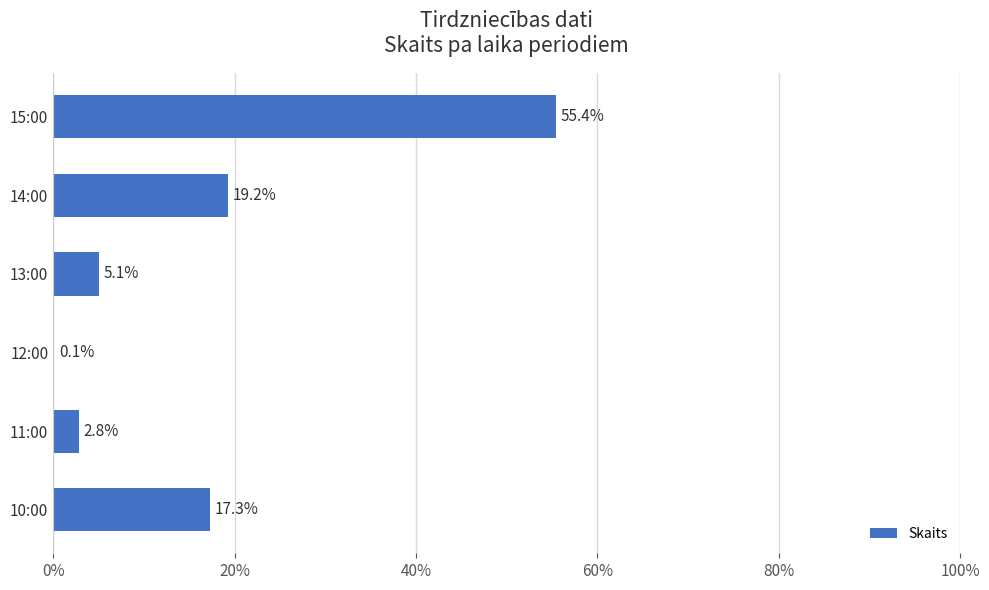

What is the maximum value shown in the chart?

55.4